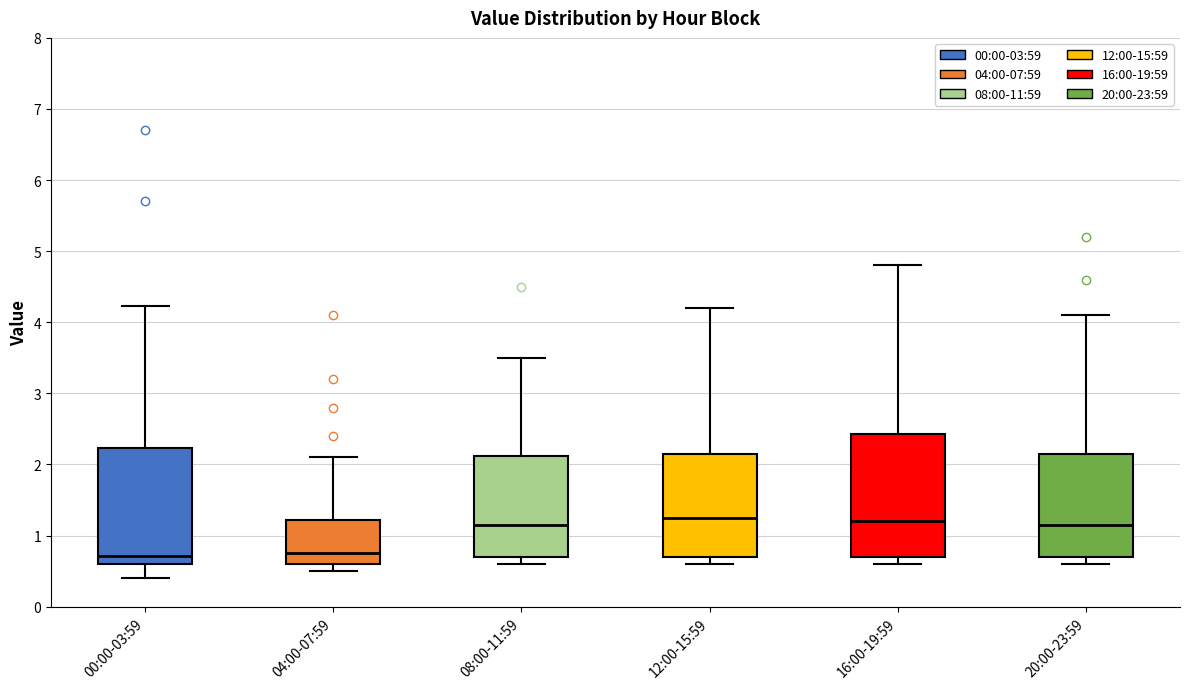

Where is the lower edge of the box for 12:00-15:59 on the y-axis? The values are not printed on the chart, so give them approximately, as read against the axis.

0.7